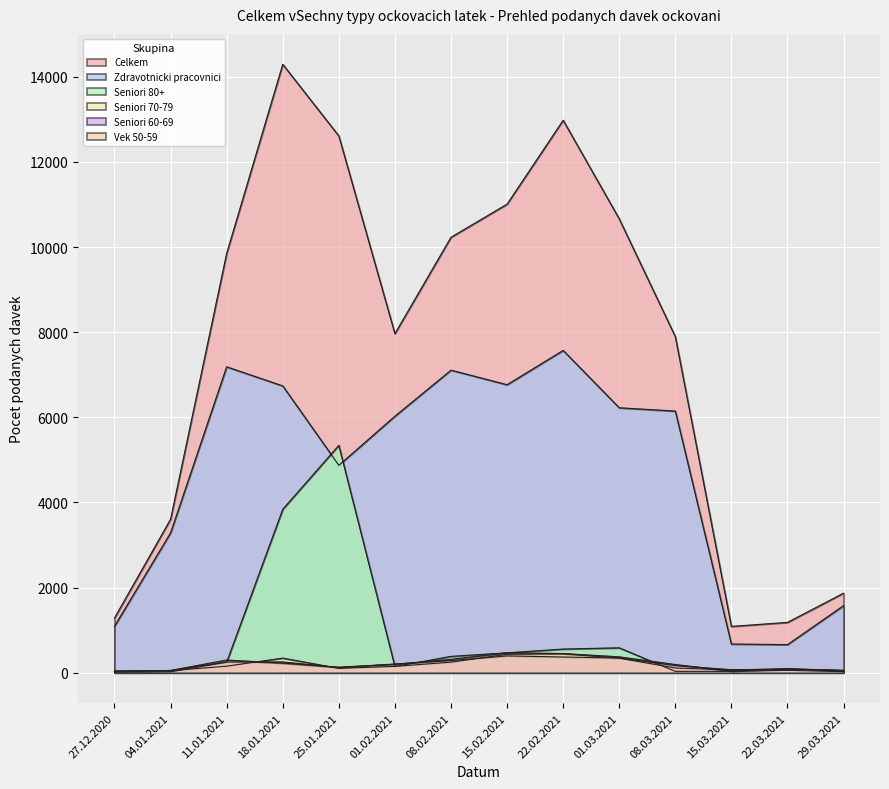

Reading right to left, list all the values displayed in this chart.

Celkem: 1869	1182	1088	7896	10663	12979	11008	10230	7966	12611	14293	9851	3607	1286
Zdravotnicki pracovnici: 1577	660	674	6147	6224	7572	6766	7108	6026	4873	6738	7187	3286	1093
Seniori 80+: 25	56	32	32	585	556	467	384	145	5342	3839	248	22	16
Seniori 70-79: 56	93	64	111	342	448	433	248	149	102	343	154	48	43
Seniori 60-69: 50	82	71	165	345	369	395	285	205	119	253	252	50	32
Vek 50-59: 52	90	39	192	373	450	469	314	198	131	227	298	54	25